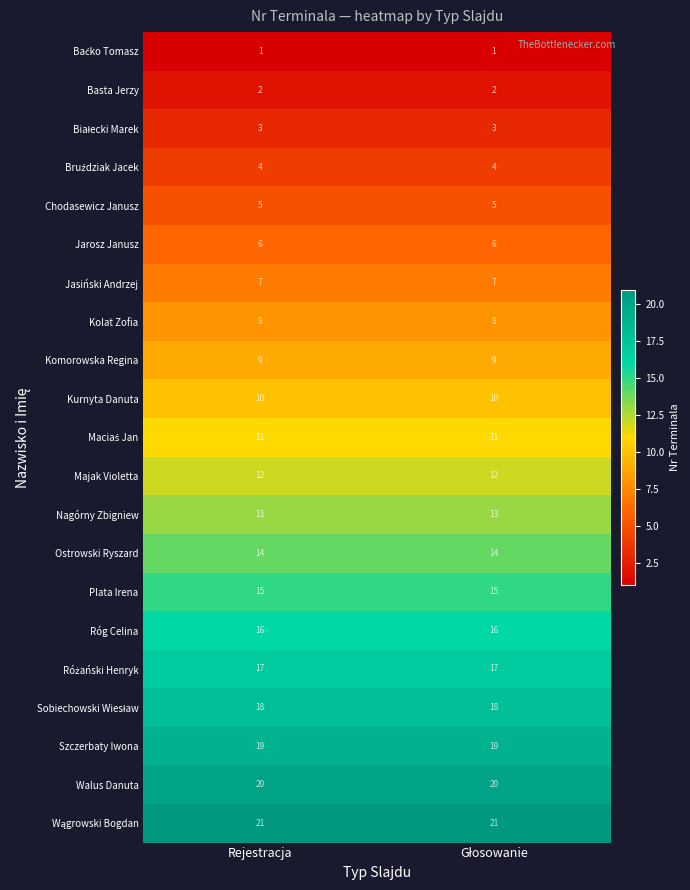

At how many categories does at least one series exceed 4?

2